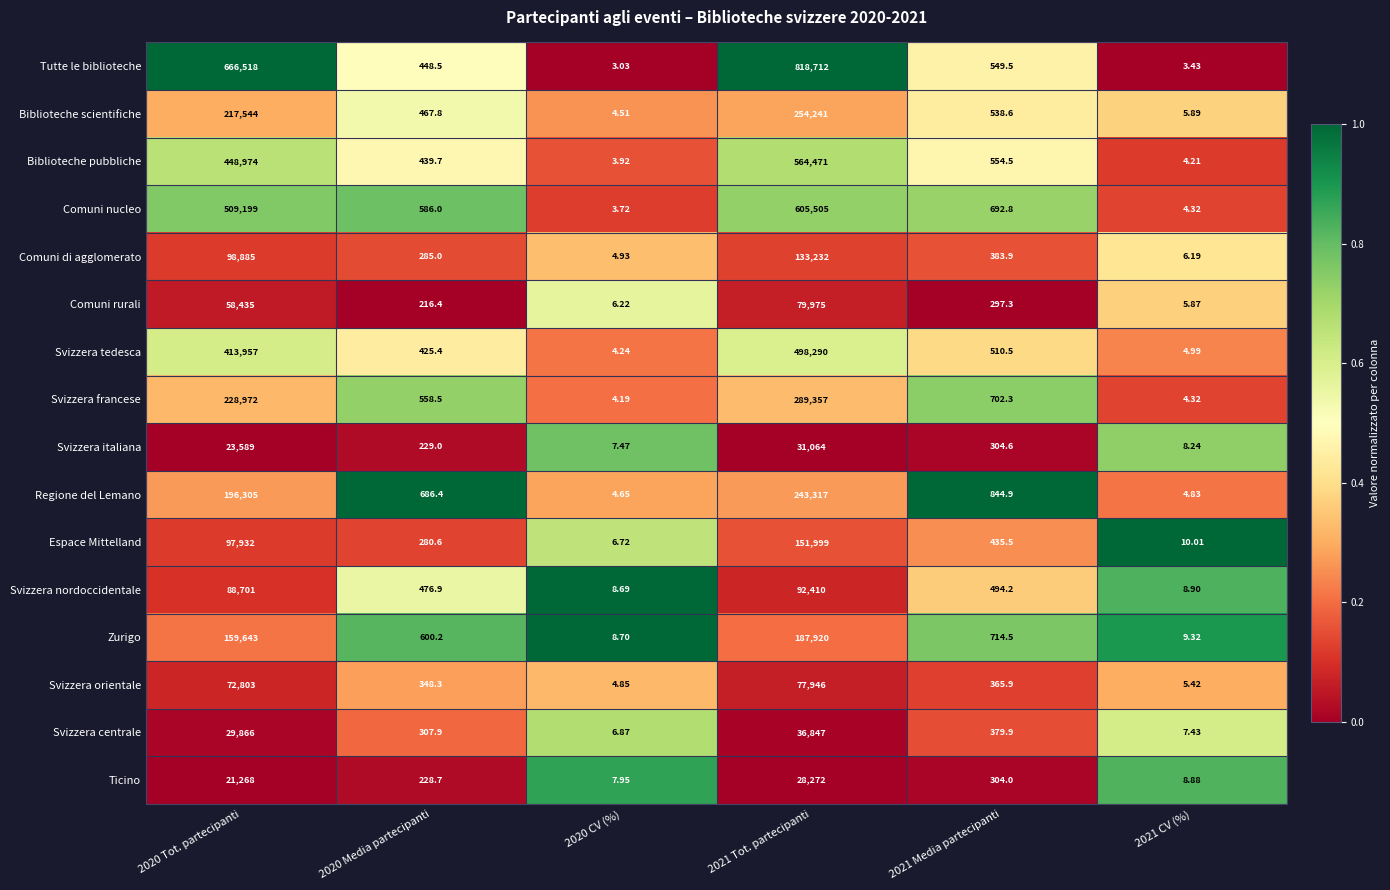

Which series has the largest range (max minus min)?

Tutte le biblioteche